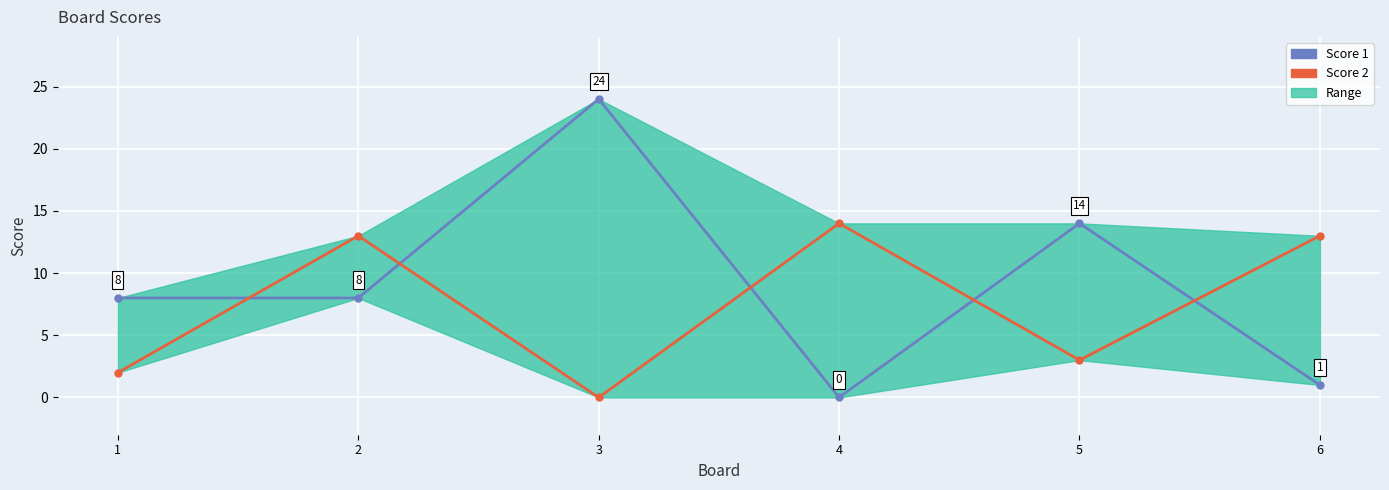

Reading left to right, extract all data points from this chart.

Score 1: 1=8	2=8	3=24	4=0	5=14	6=1
Score 2: 1=2	2=13	3=0	4=14	5=3	6=13